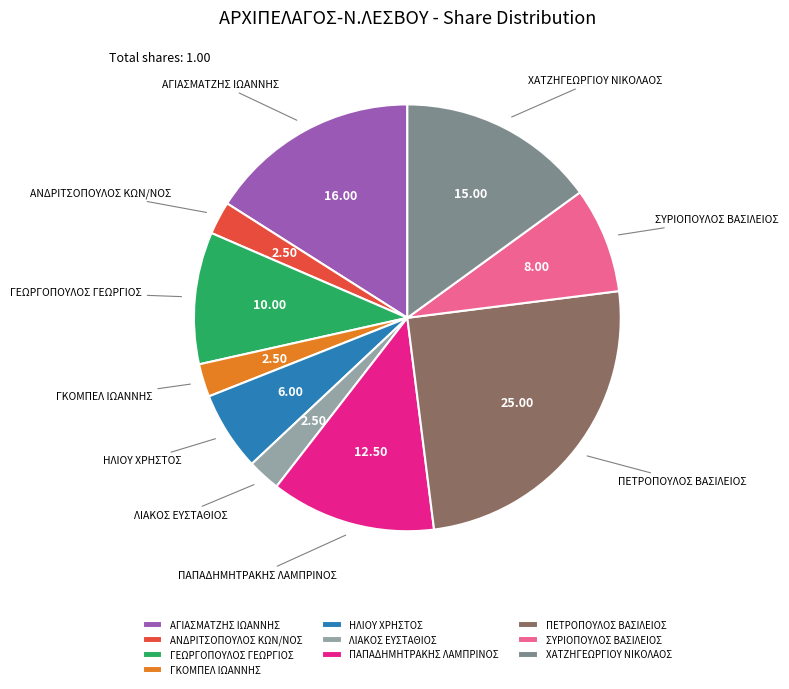

Which has a higher value, ΛΙΑΚΟΣ ΕΥΣΤΑΘΙΟΣ or ΓΕΩΡΓΟΠΟΥΛΟΣ ΓΕΩΡΓΙΟΣ?

ΓΕΩΡΓΟΠΟΥΛΟΣ ΓΕΩΡΓΙΟΣ